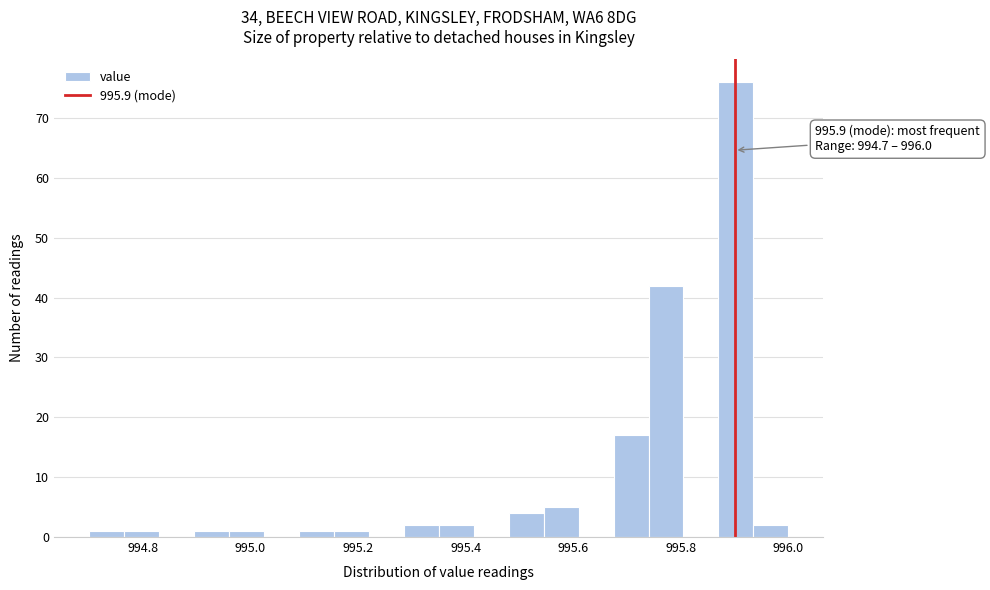

Around what value on the x-axis is the tallest bar? Give the approximate position of its centre, as read against the axis.

995.90